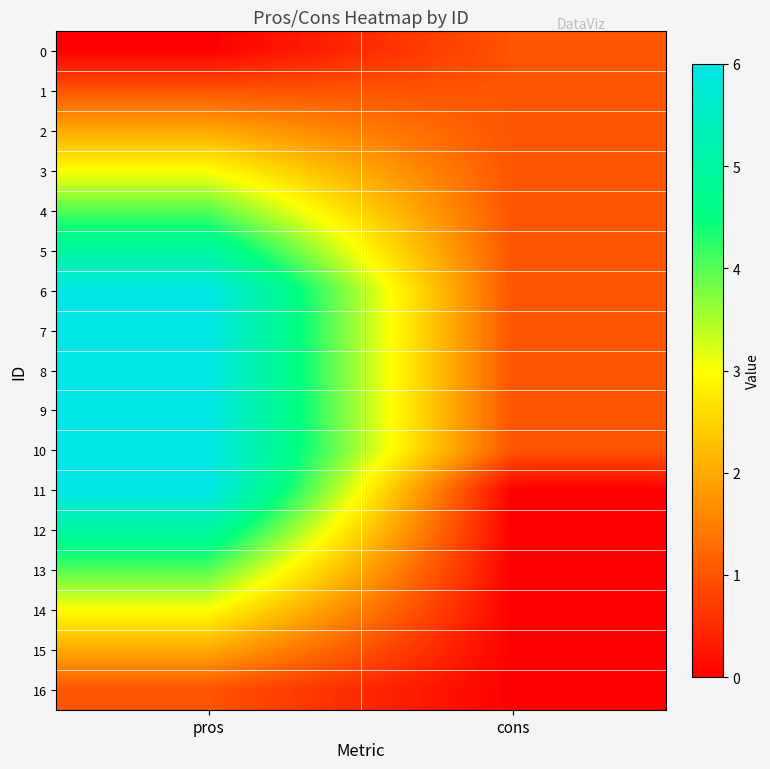

Which series has the largest total across all categories?

6